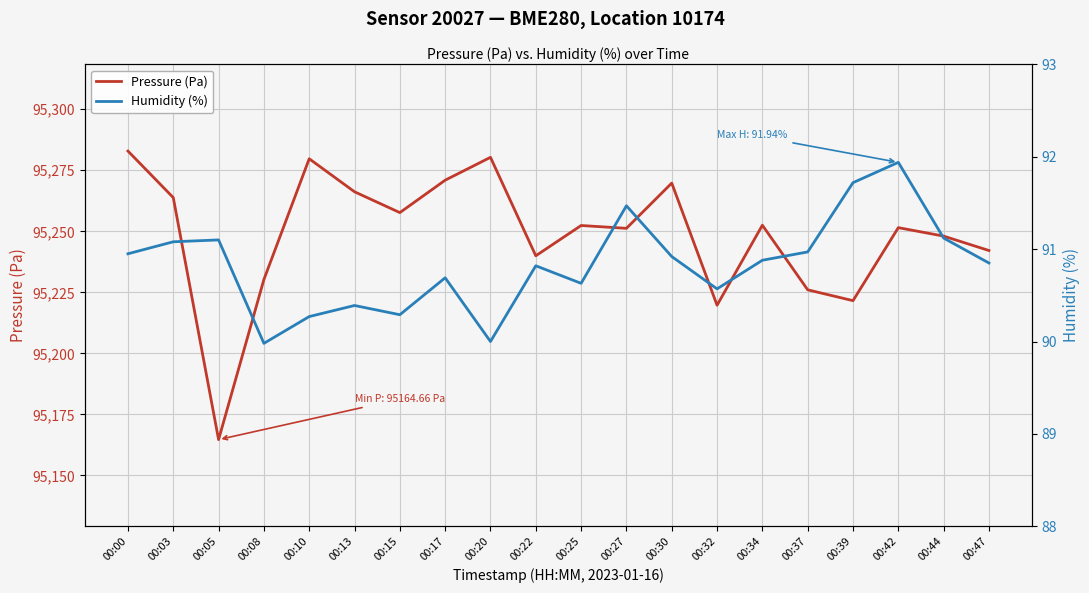

True or false: Pressure (Pa) and Humidity (%) intersect in this chart.

False